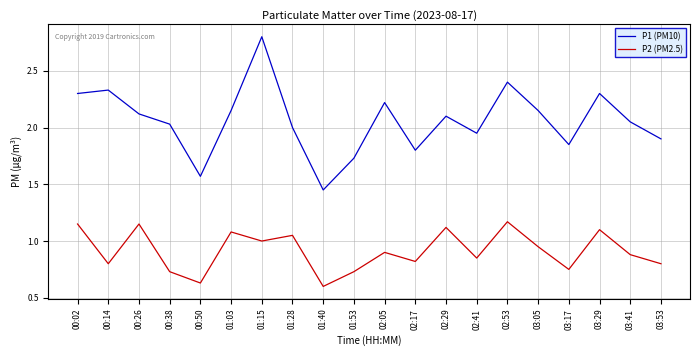

At which label does P1 (PM10) reach its peak?

01:15